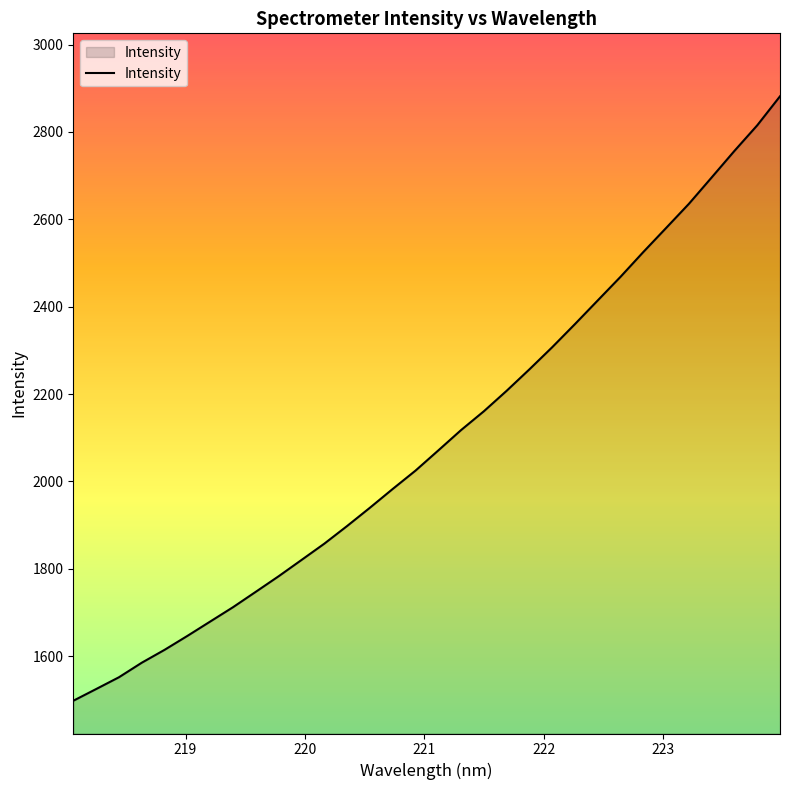

What is the difference between the maximum and minimum values?

1383.4